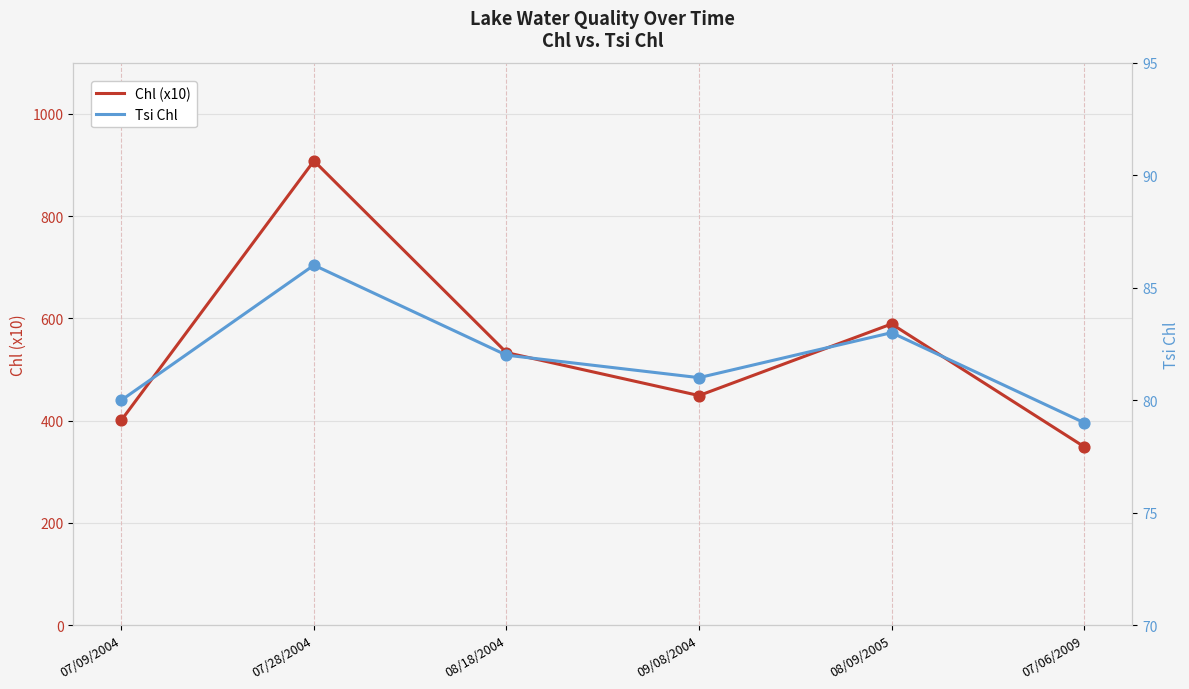

At how many categories does at least one series exceed 671?

1